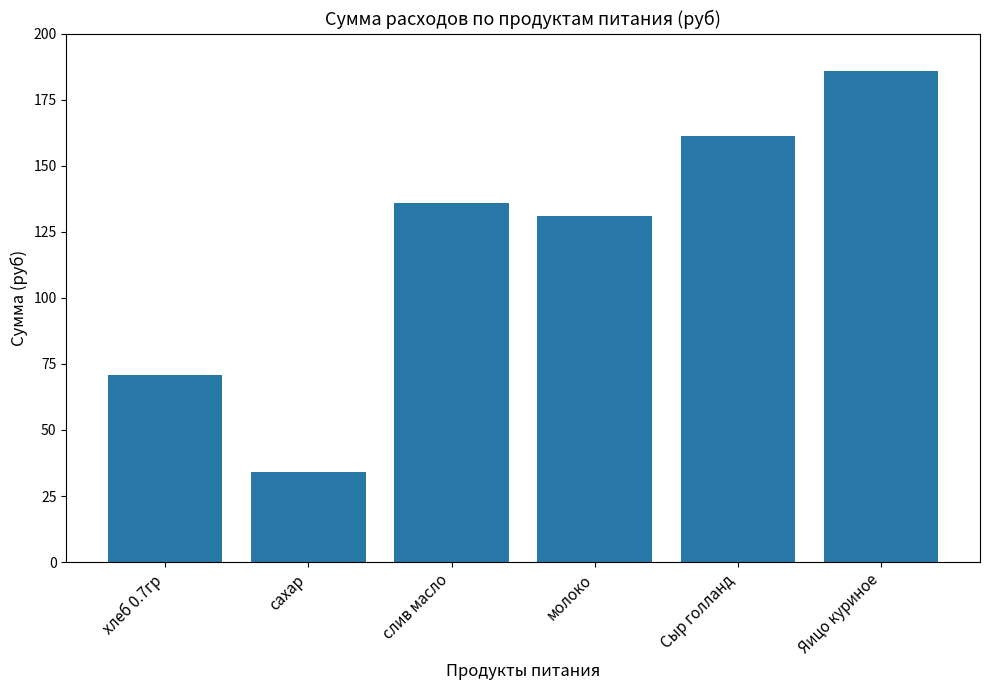

At which category does the chart reach its minimum across all series?

сахар